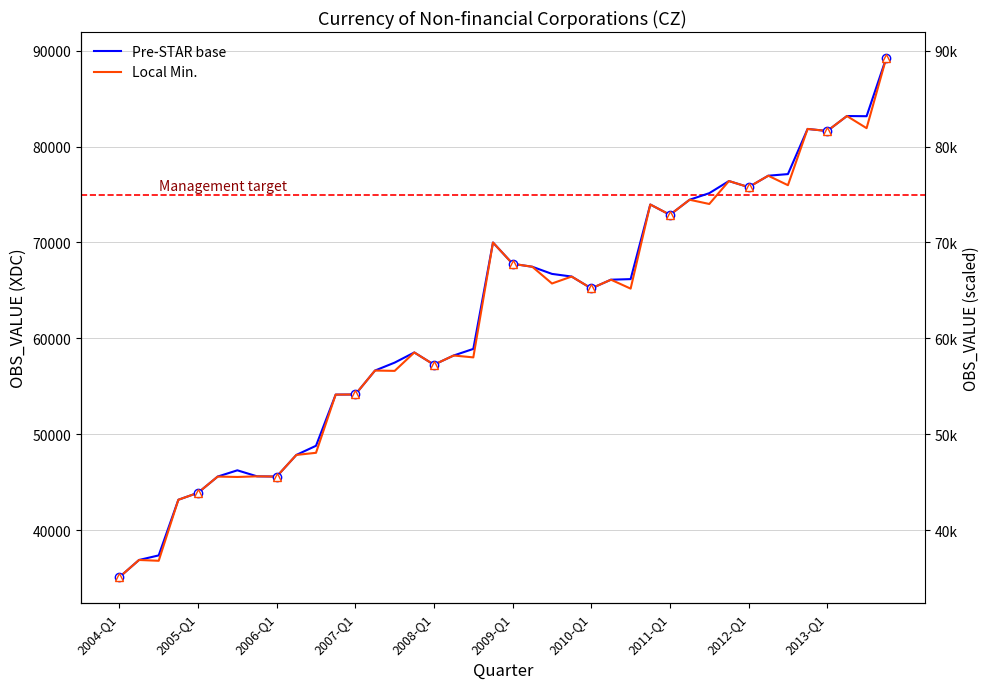

What is the sum of the Local Min. values at 11 and 36?

135763